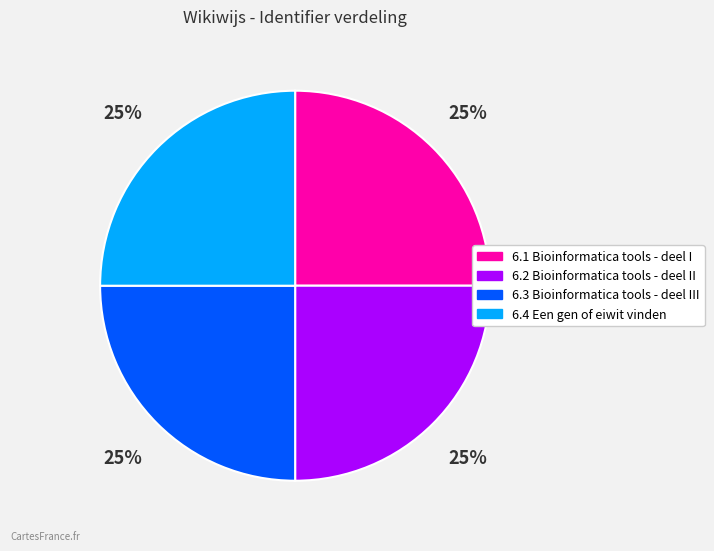

To the nearest percent, what is the average slice percentage?

25%